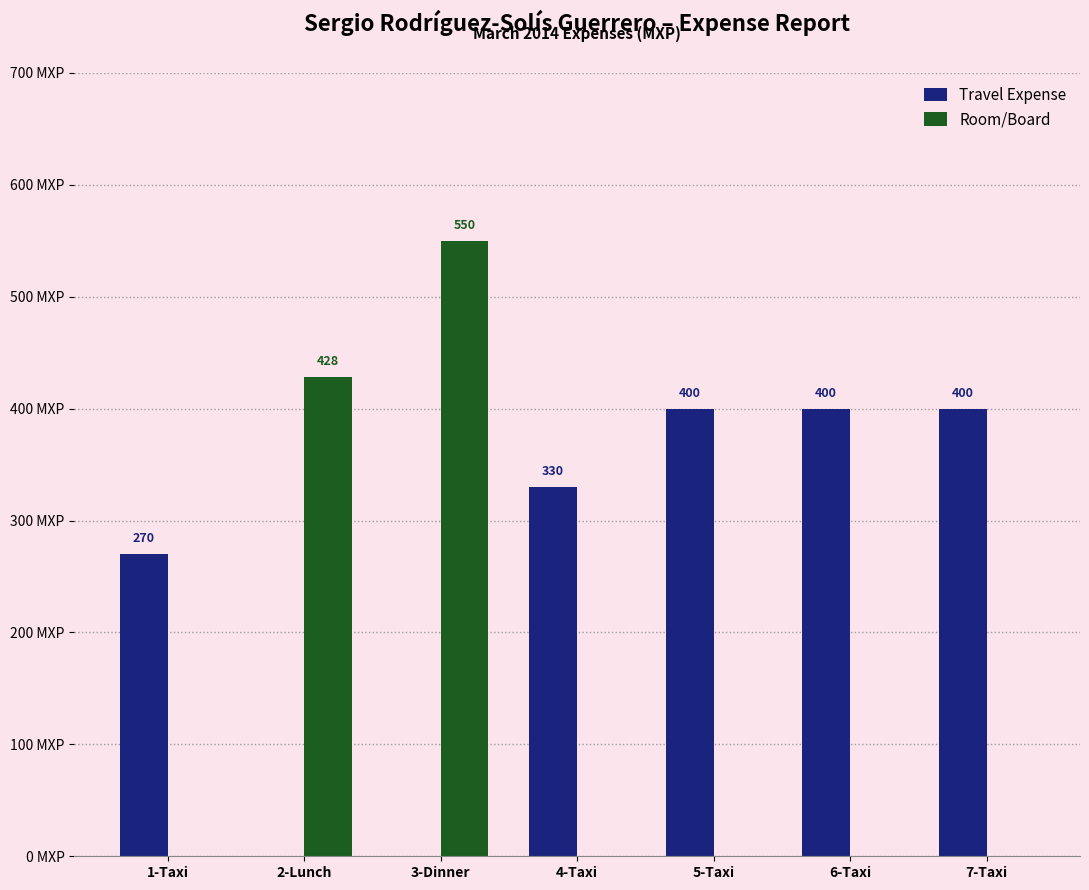

Where is Travel Expense nearest to the value 200?

1-Taxi